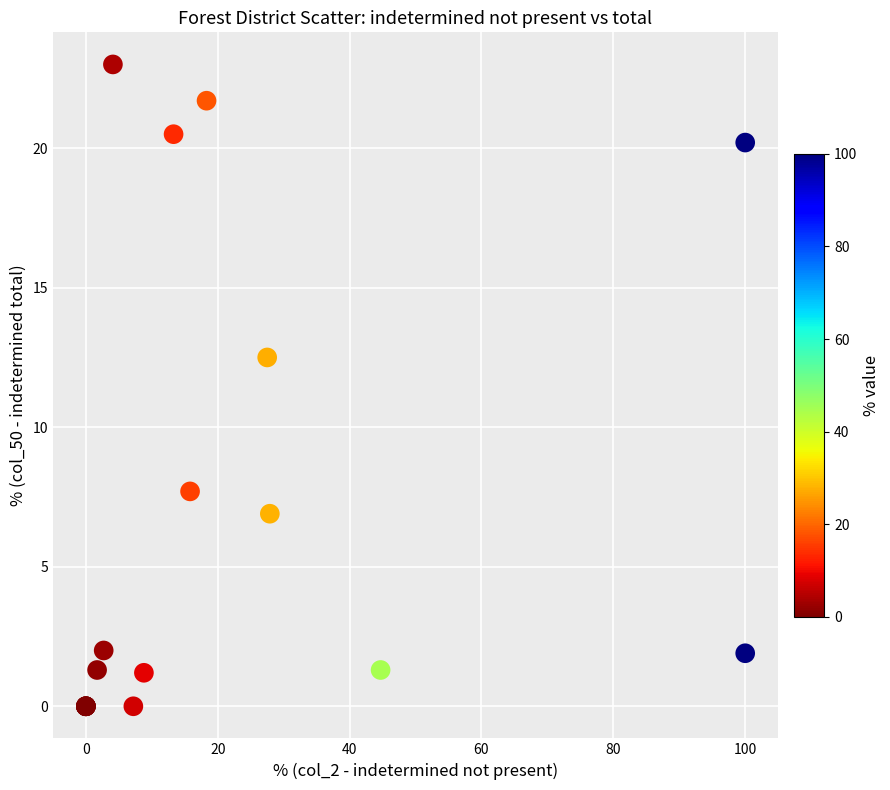

What Y value in the scatter plot is closest to 11?

12.5